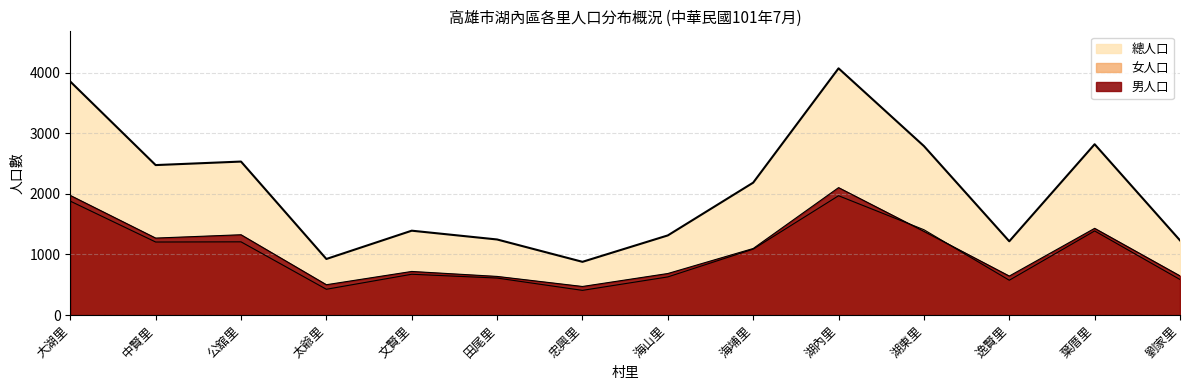

What are all the series names shown in the legend?

男人口, 女人口, 總人口